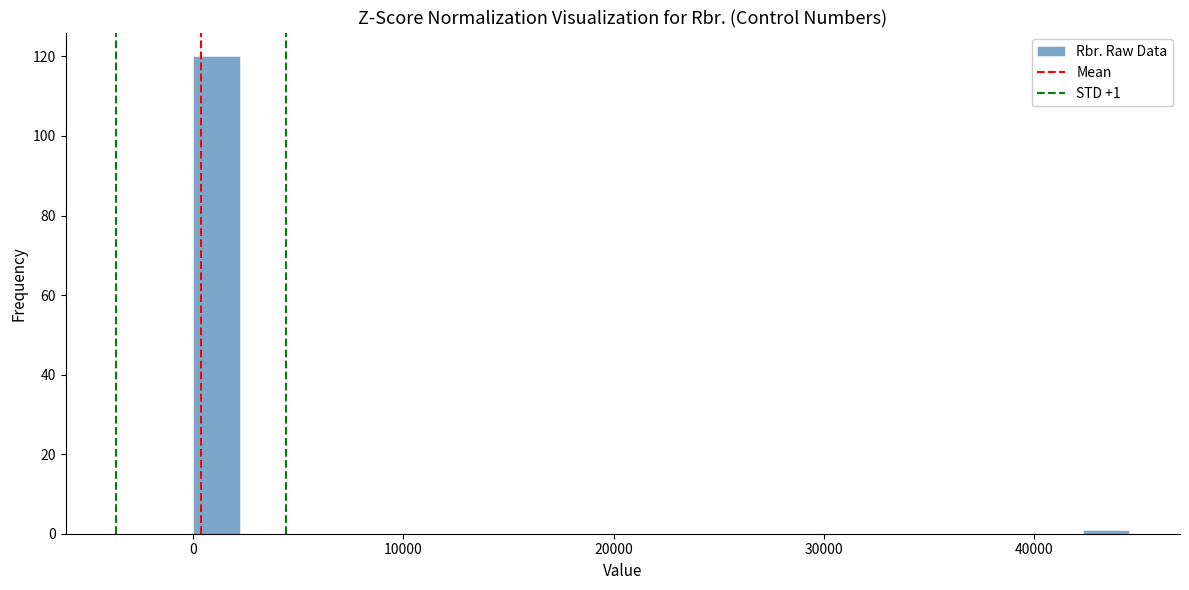

Read against the x-axis, roughly where is the centre of the tallest bar?

1000